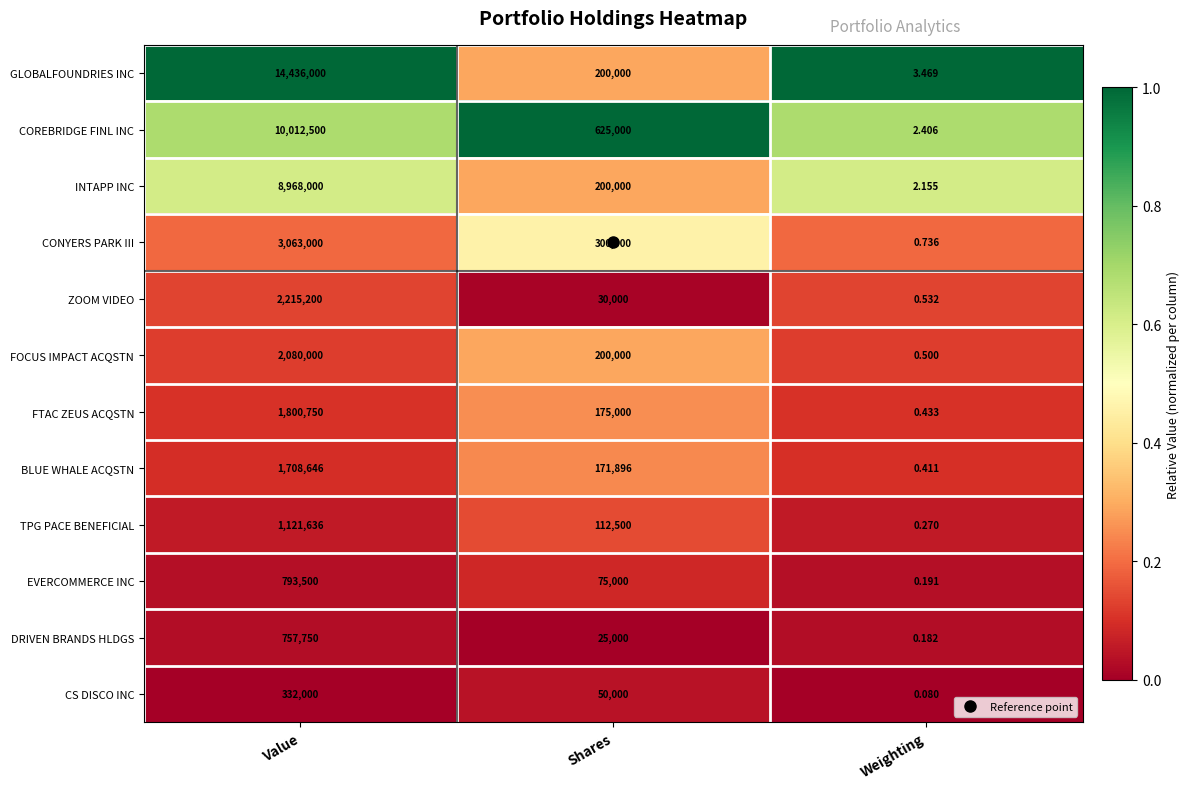

At which label is ZOOM VIDEO closest to 1107600?

Shares